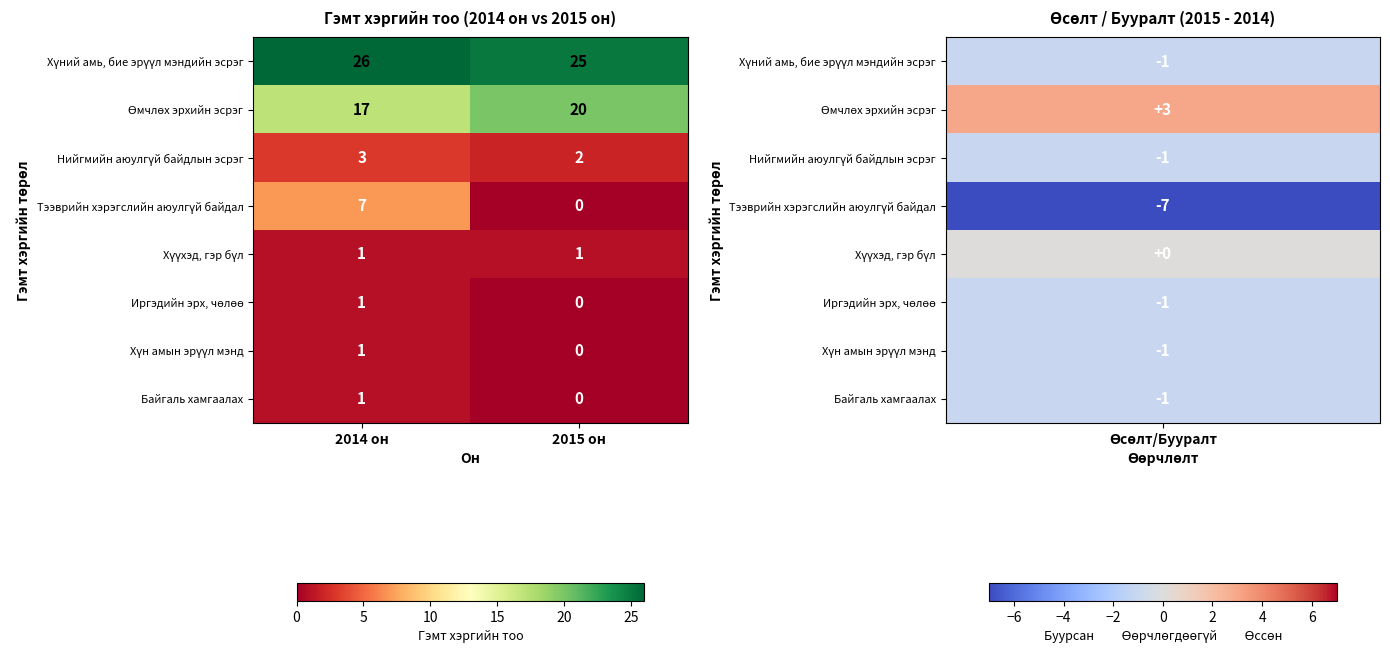

At which category does the chart reach its minimum across all series?

2015 он